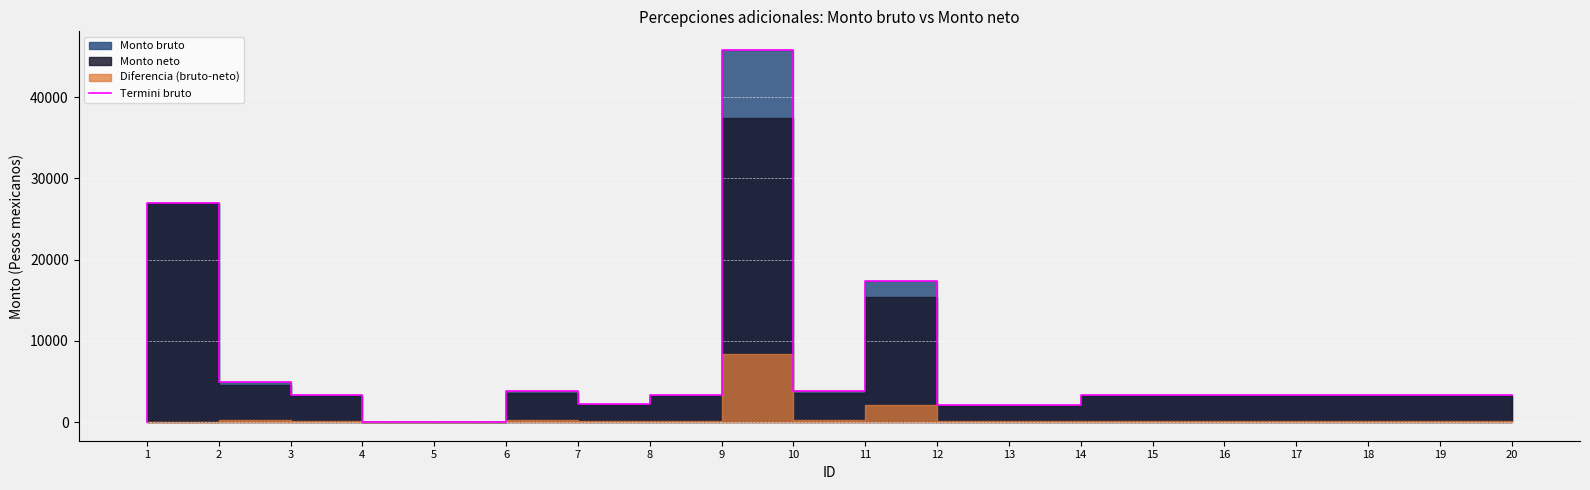

How many data points are less than 3374?

6